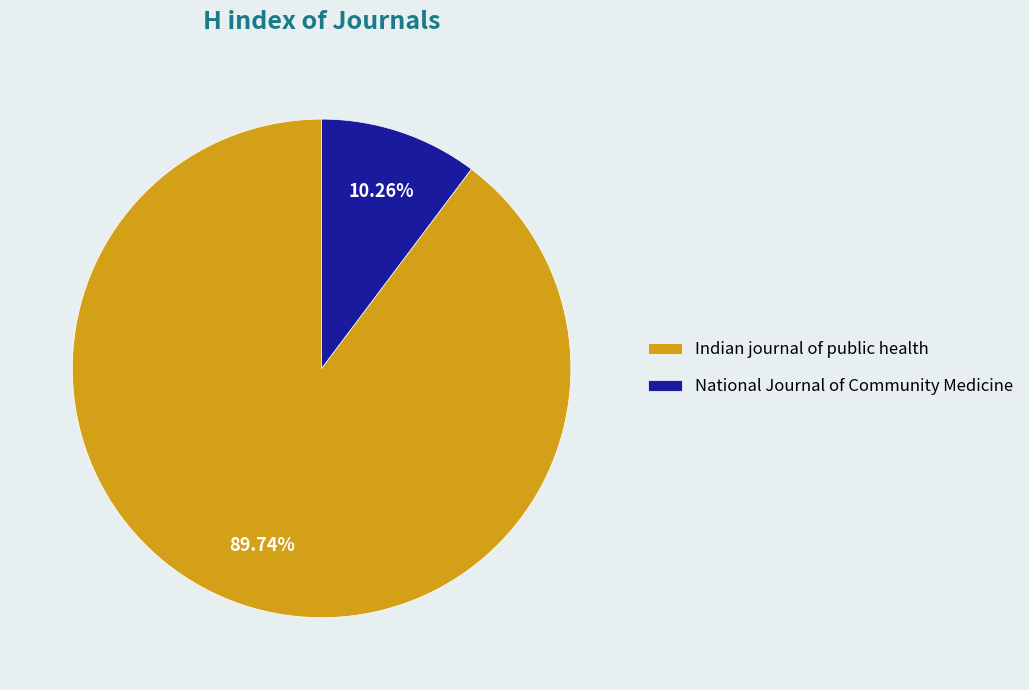

How many slices are in this pie chart?

2